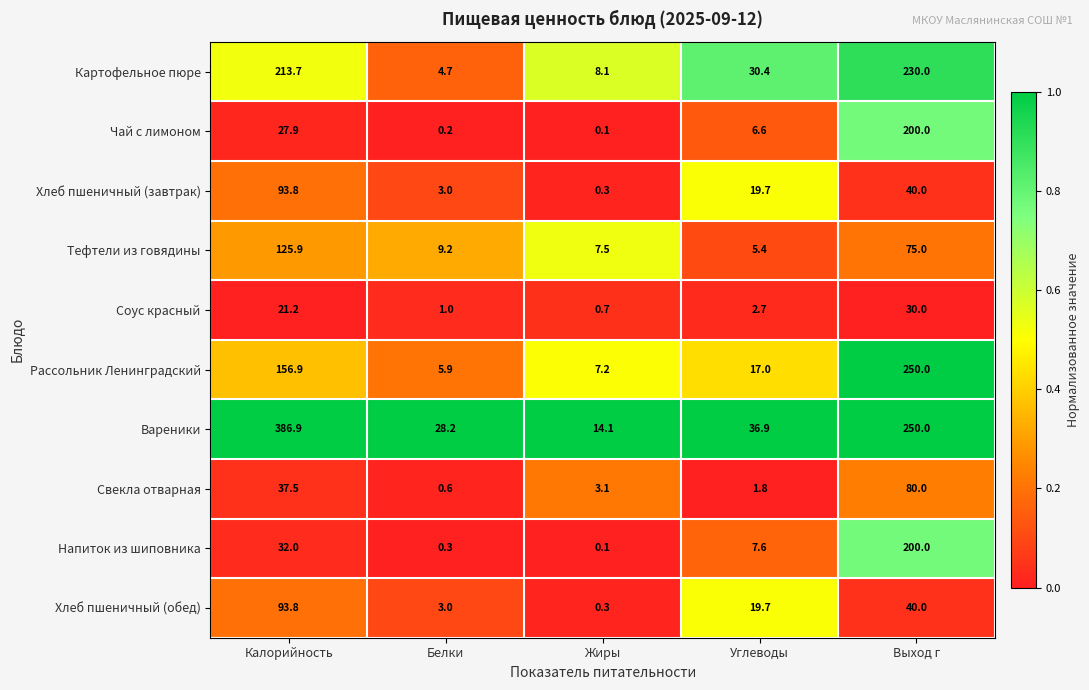

Which label corresponds to the smallest value in the chart?

Жиры